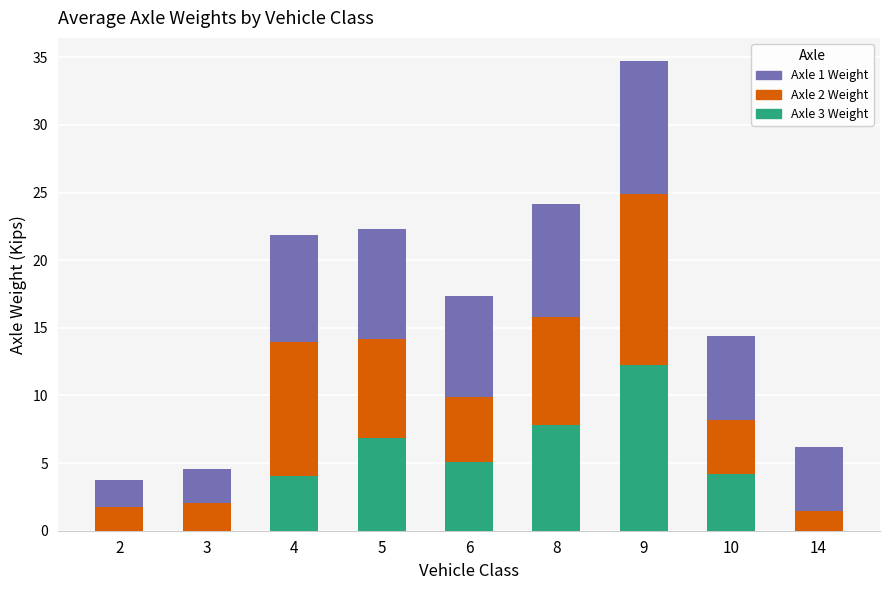

The value of Axle 3 Weight at 5 is 6.9. True or false?

True